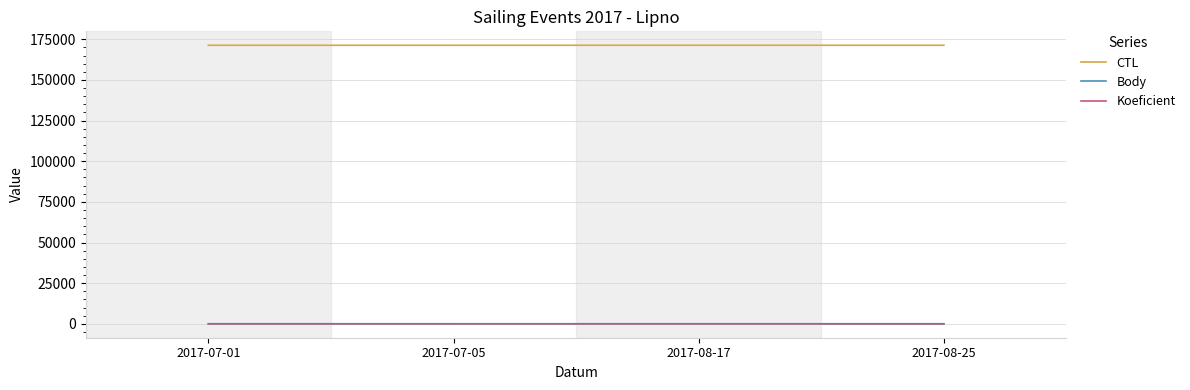

Is it true that Koeficient equals 2 at 2017-08-17?

True